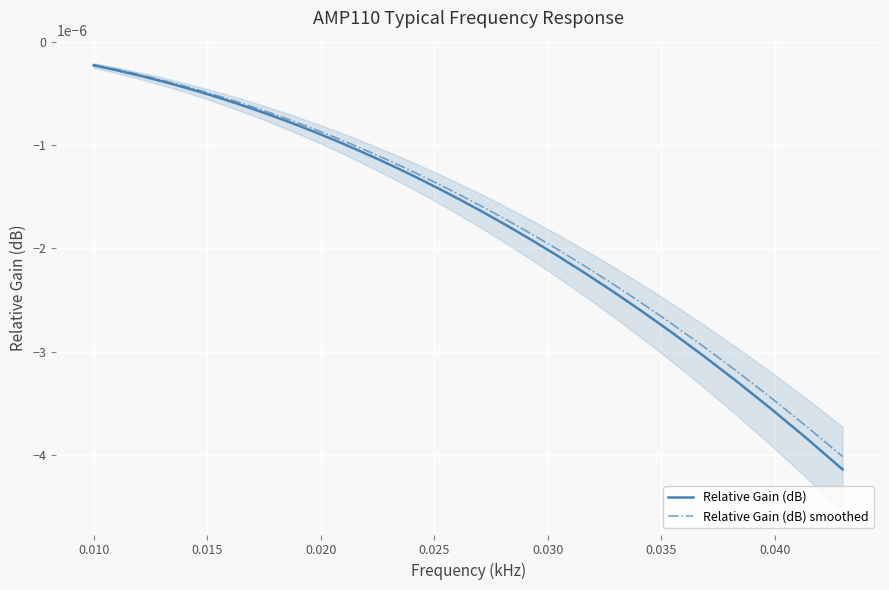

True or false: Relative Gain (dB) smoothed and Relative Gain (dB) intersect in this chart.

False